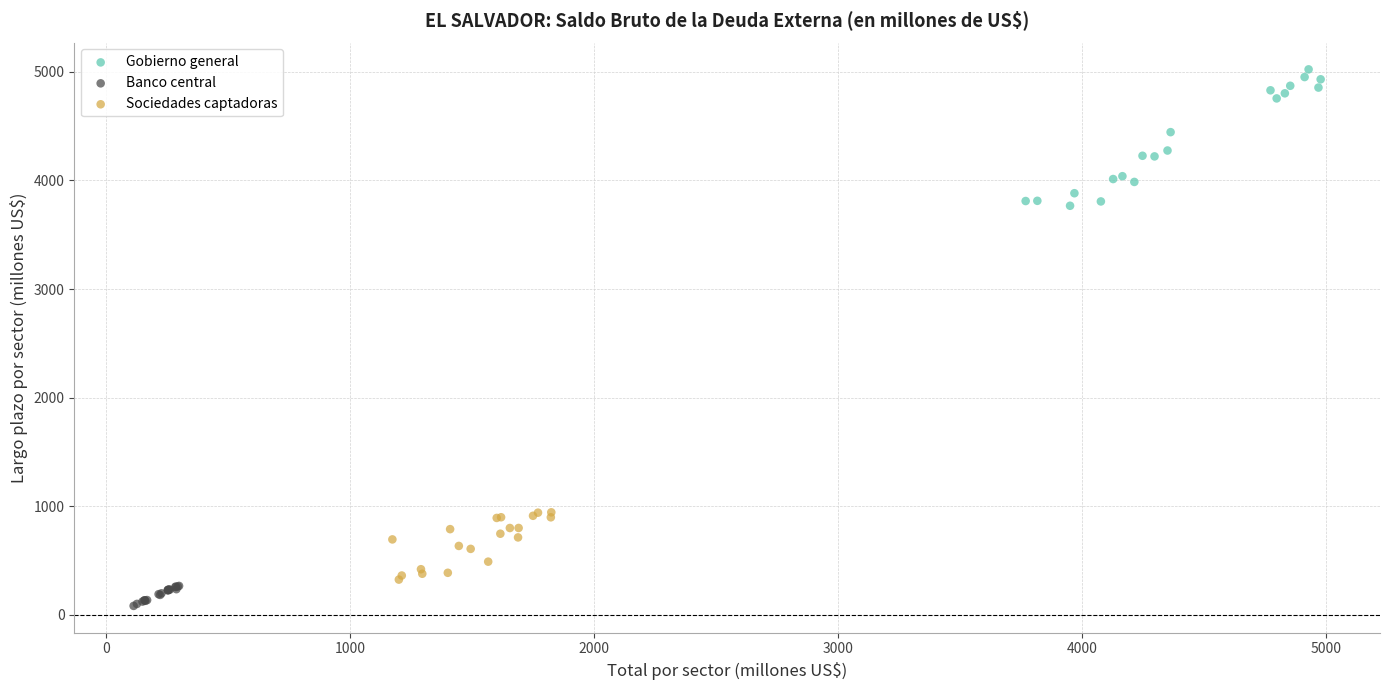

Which series contains the highest Y value?

Gobierno general